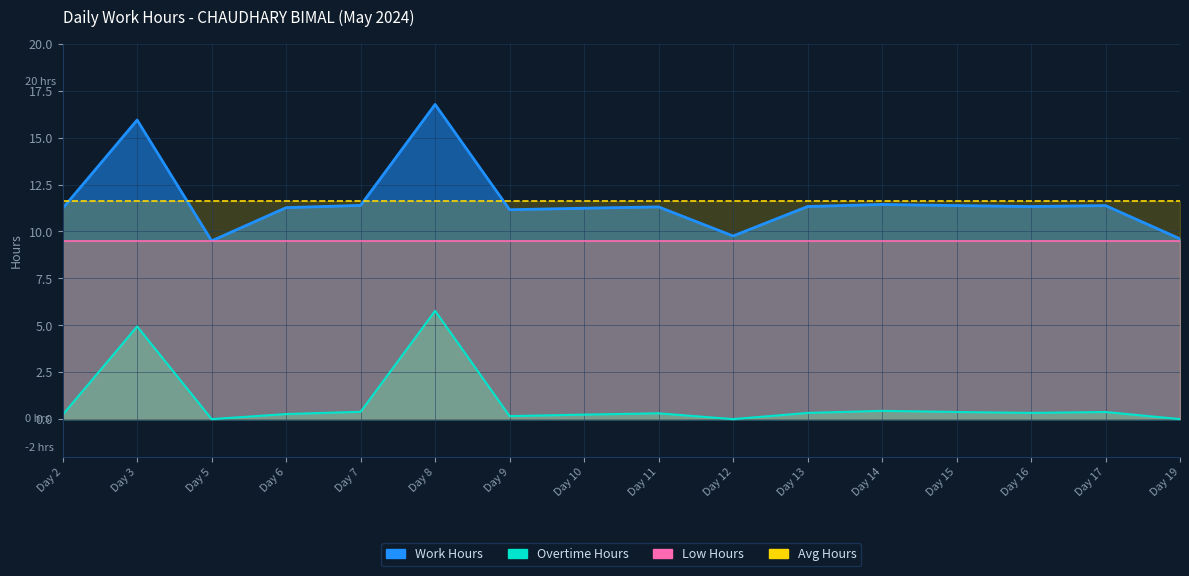

True or false: the data shows 11.4 at Day 15.

True